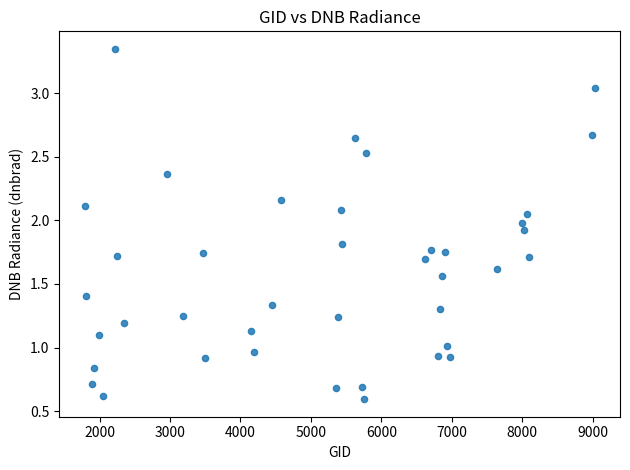

What is the range of X values (max minus min)?

7236.0